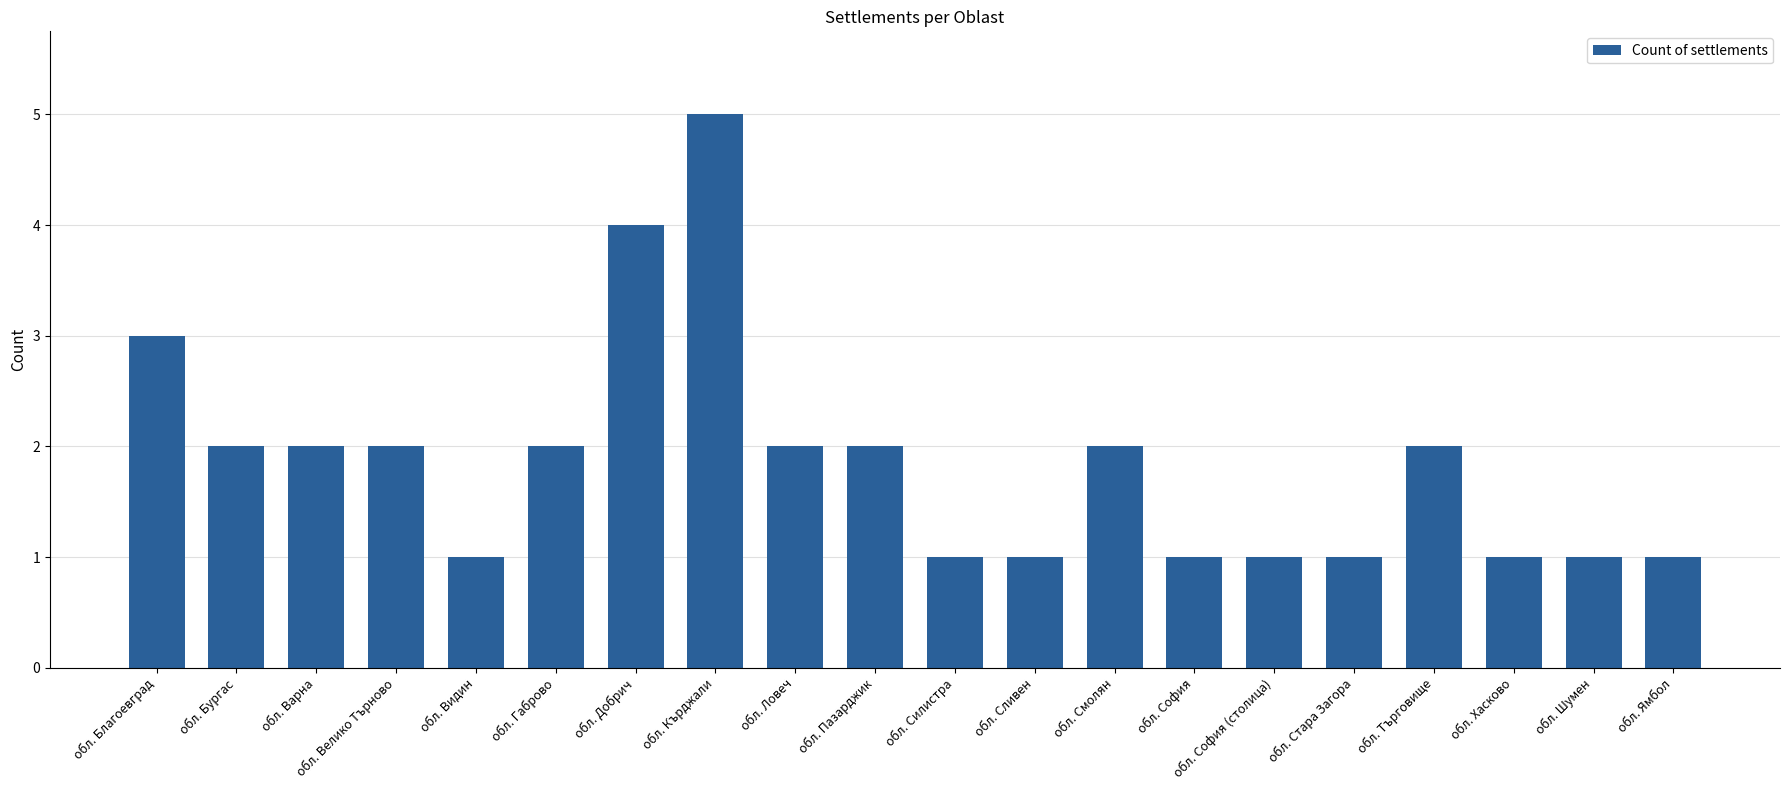

What is the ratio of the value at обл. Добрич to the value at обл. София (столица)?

4.0